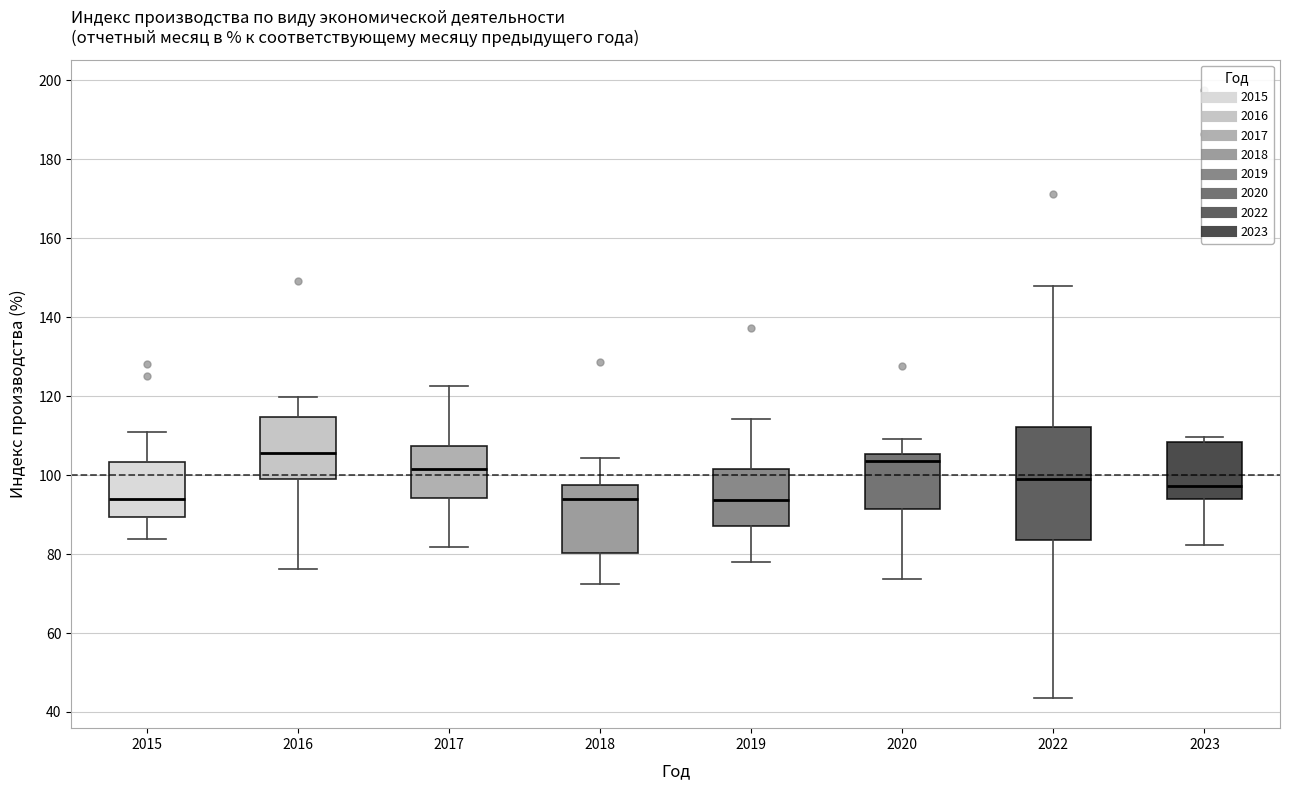

Where does the upper whisker of the box at x = 2019 end on the y-axis? The values are not printed on the chart, so give them approximately, as read against the axis.

114